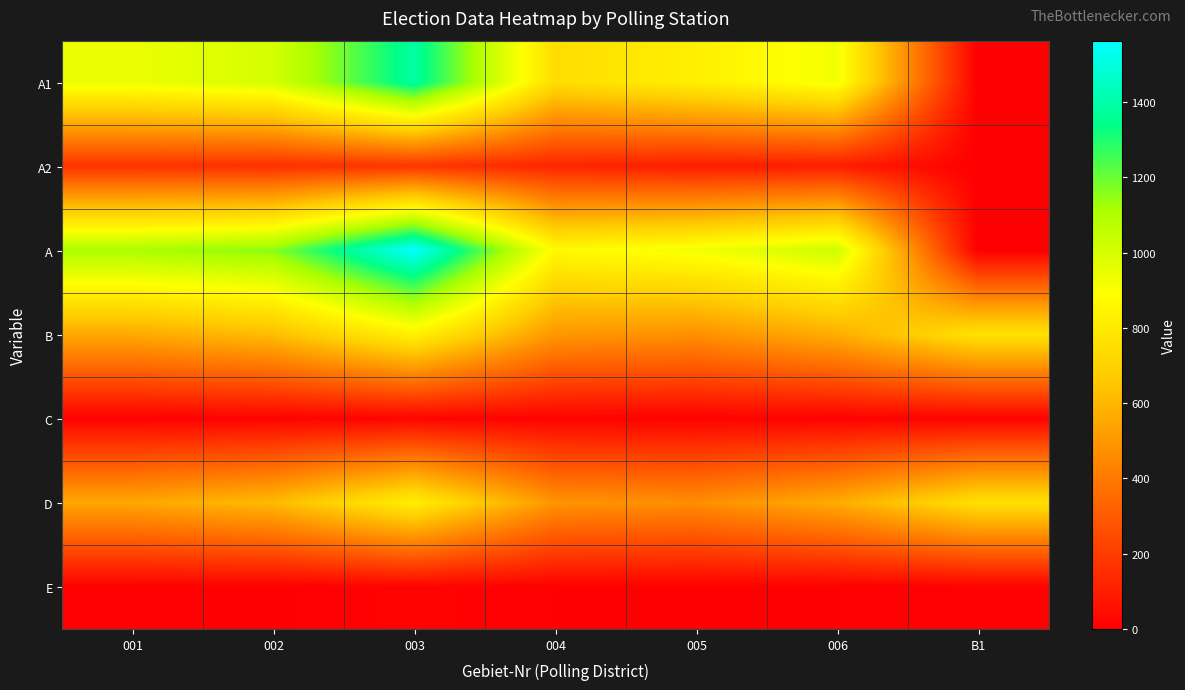

What is the spread (max minus min) of values at 001?

1102